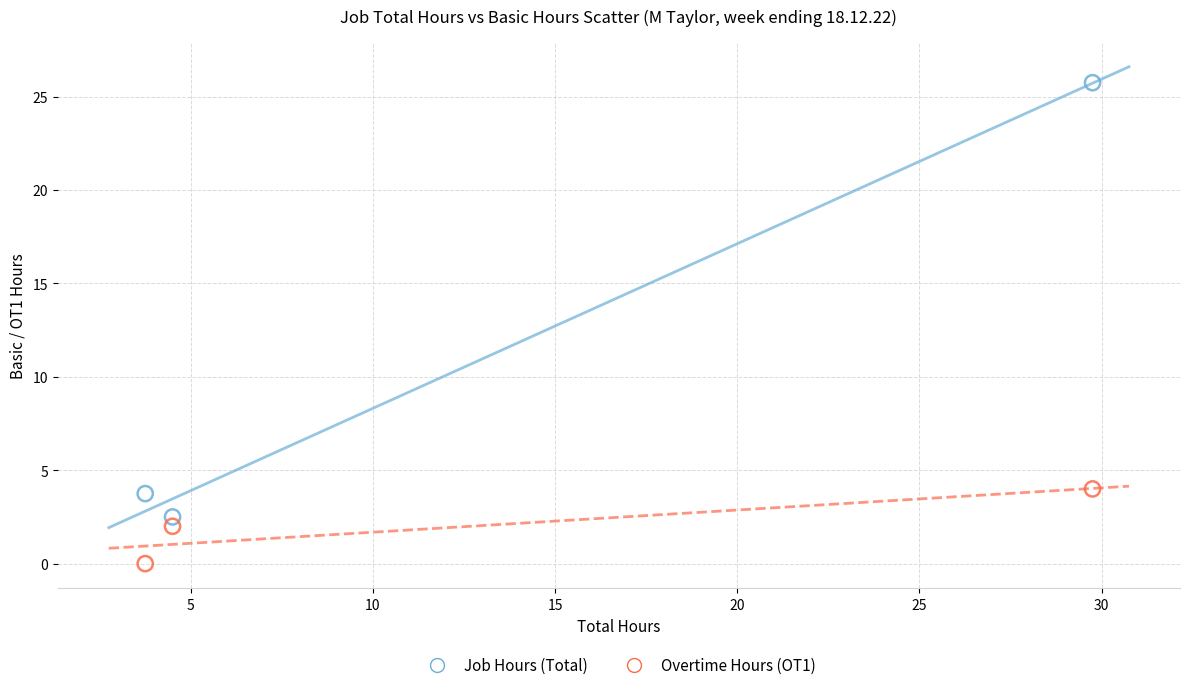

Which series reaches the maximum Y coordinate?

Job Hours (Total)